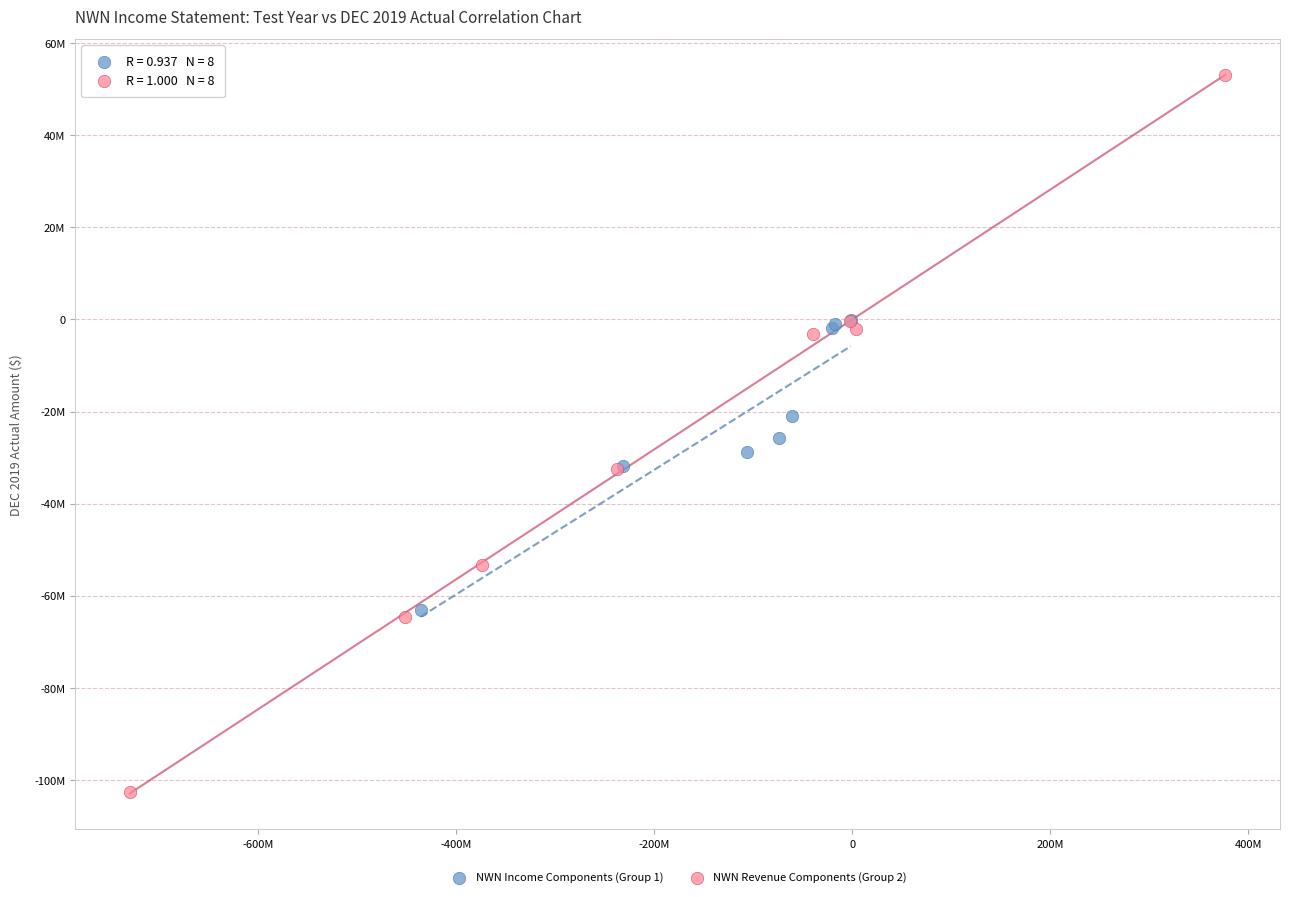

Which series reaches the maximum Y coordinate?

NWN Revenue Components (Group 2)